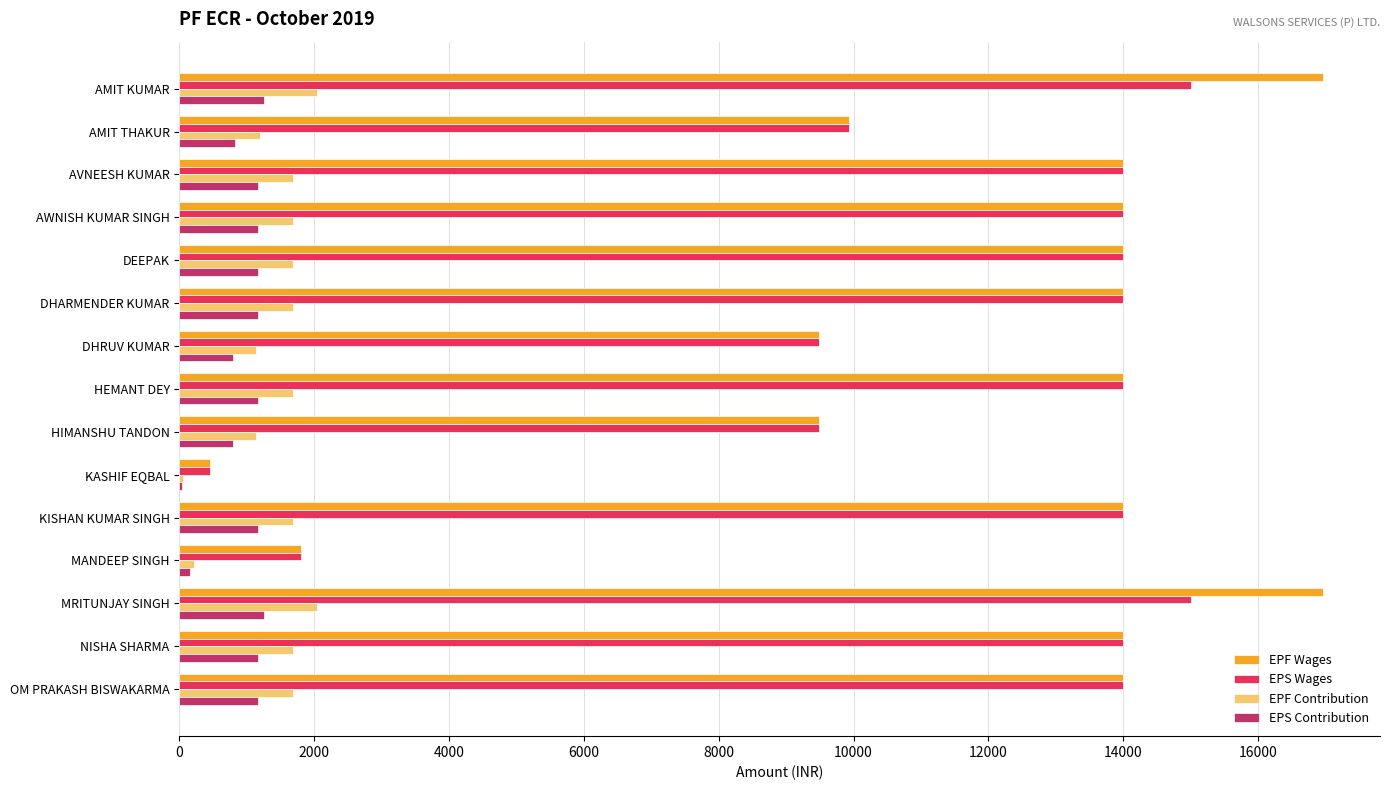

Is it true that EPS Contribution equals 2096 at AMIT KUMAR?

False